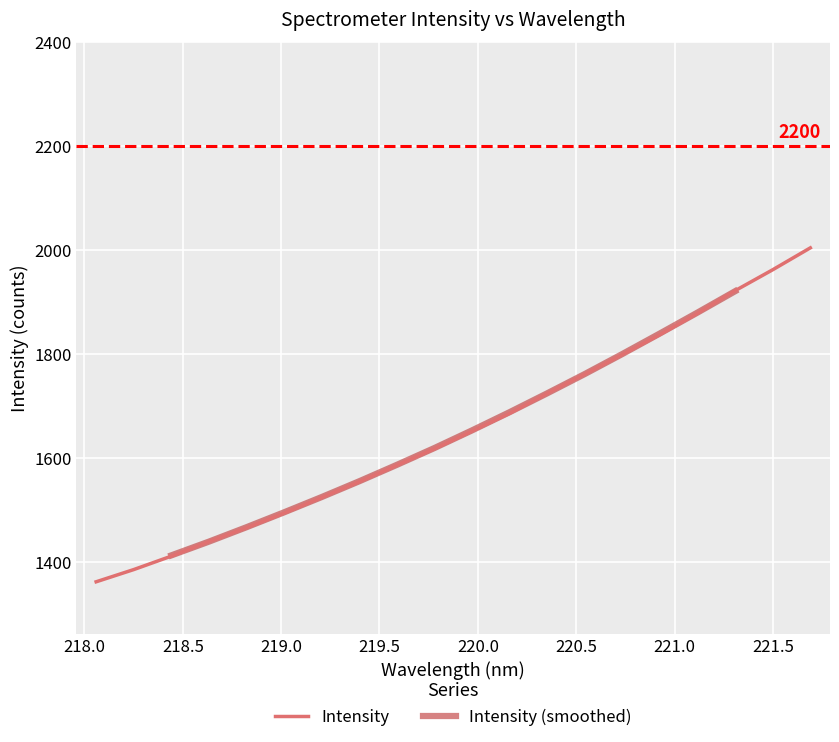

Between 218.442 and 219.589, which is larger?

219.589